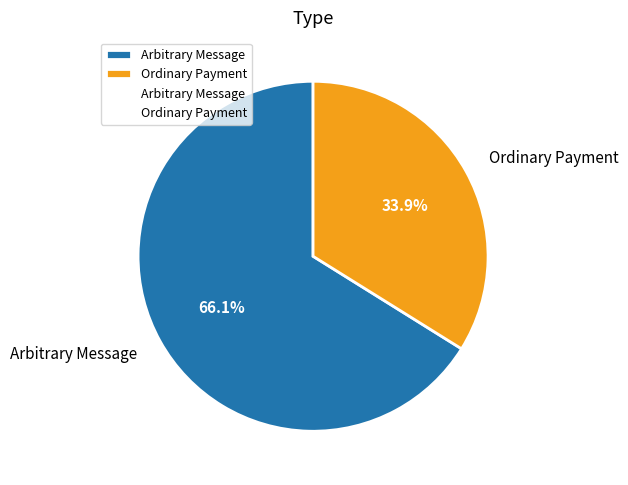

Does Ordinary Payment account for over 50% of the chart?

No